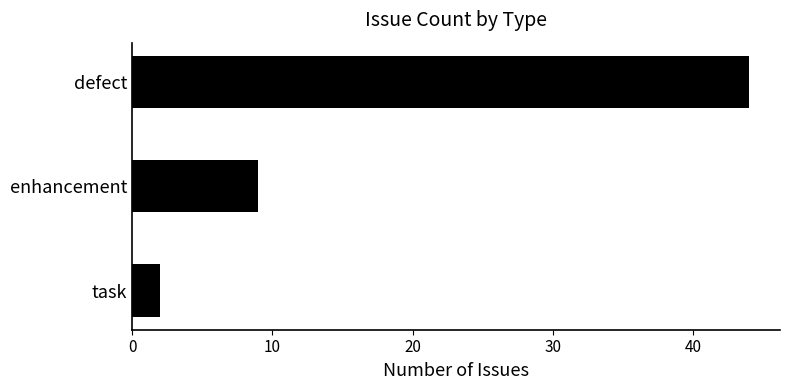

Which has a higher value, task or defect?

defect